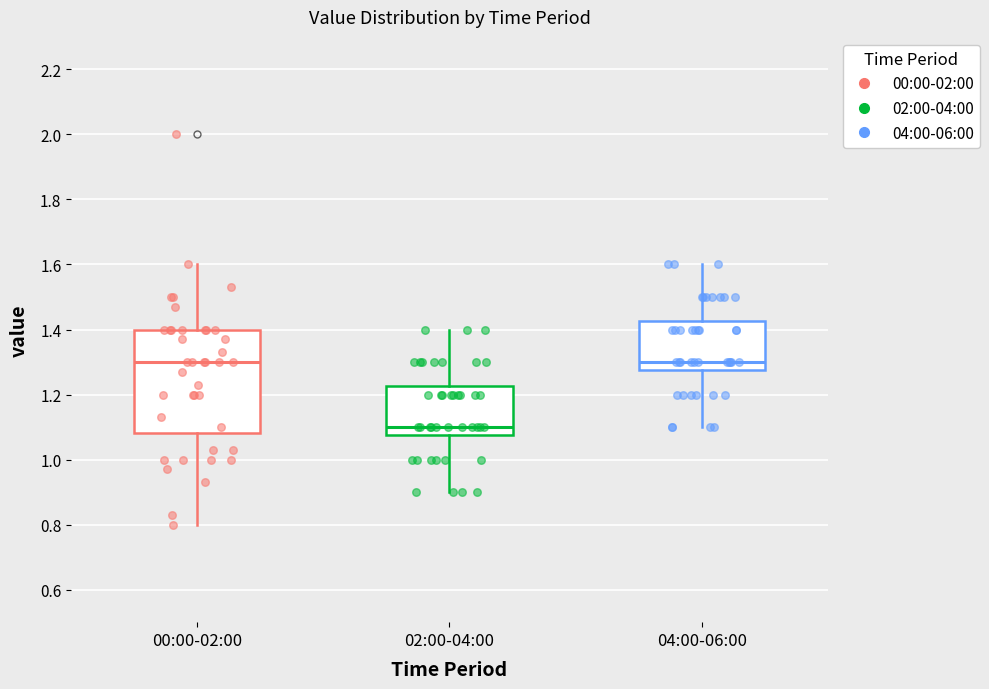

Reading left to right, read every box against the y-axis: the position of its median line, the range the box covers, and the ends of its whiskers. The values are not printed on the chart, so give them approximately, as read against the axis.

00:00-02:00: median 1.30, box 1.08 to 1.40, whiskers 0.80 to 1.60
02:00-04:00: median 1.10, box 1.08 to 1.22, whiskers 0.90 to 1.40
04:00-06:00: median 1.30, box 1.28 to 1.42, whiskers 1.10 to 1.60